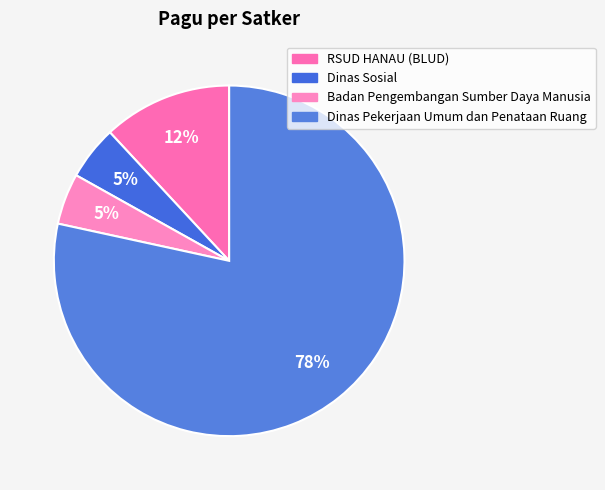

Which category has the biggest portion of the pie?

Dinas Pekerjaan Umum dan Penataan Ruang